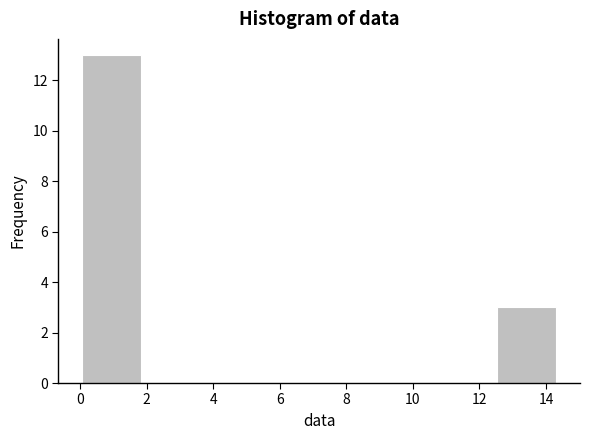

What is the height of the bar covering 12.6 to 14.4 on the x-axis? Neither the bar edges nor the heights are printed on the chart, so give them approximately, as read against the axes.

3